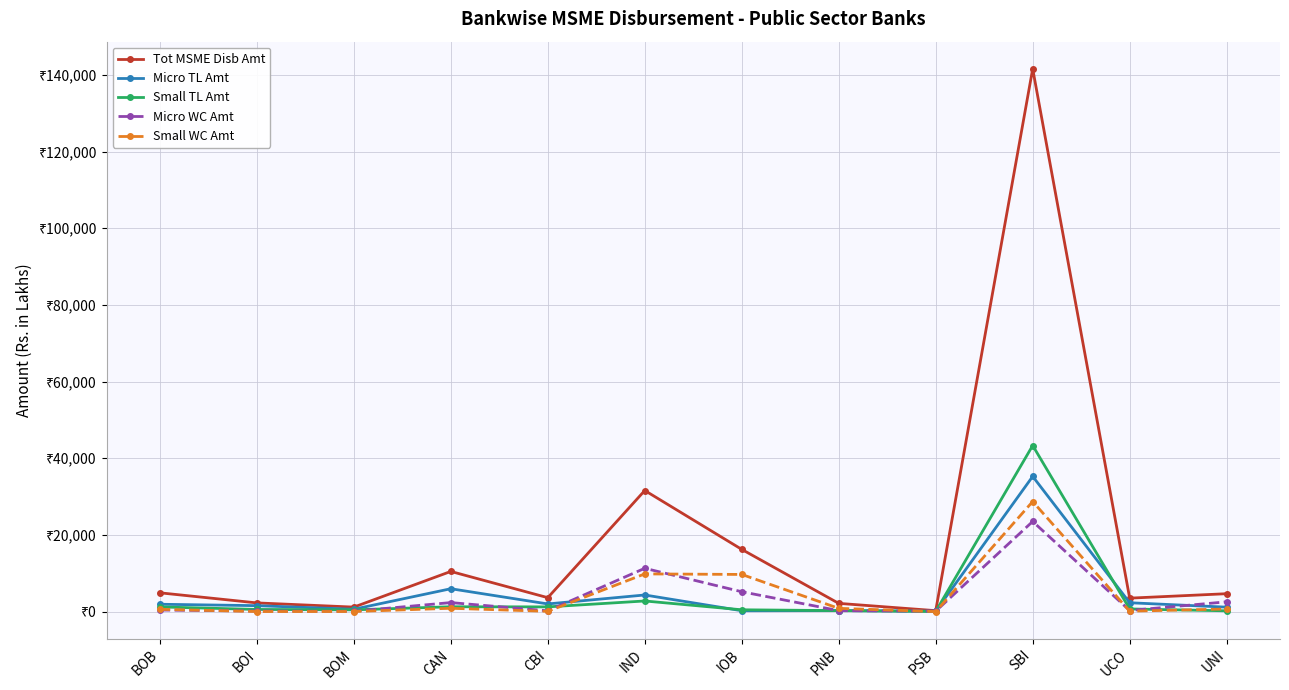

What are all the series names shown in the legend?

Tot MSME Disb Amt, Micro TL Amt, Small TL Amt, Micro WC Amt, Small WC Amt